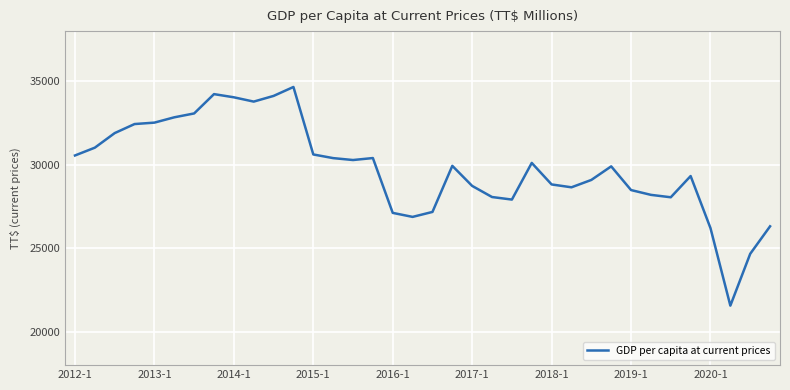

What is the difference between the maximum and minimum values?

13093.1